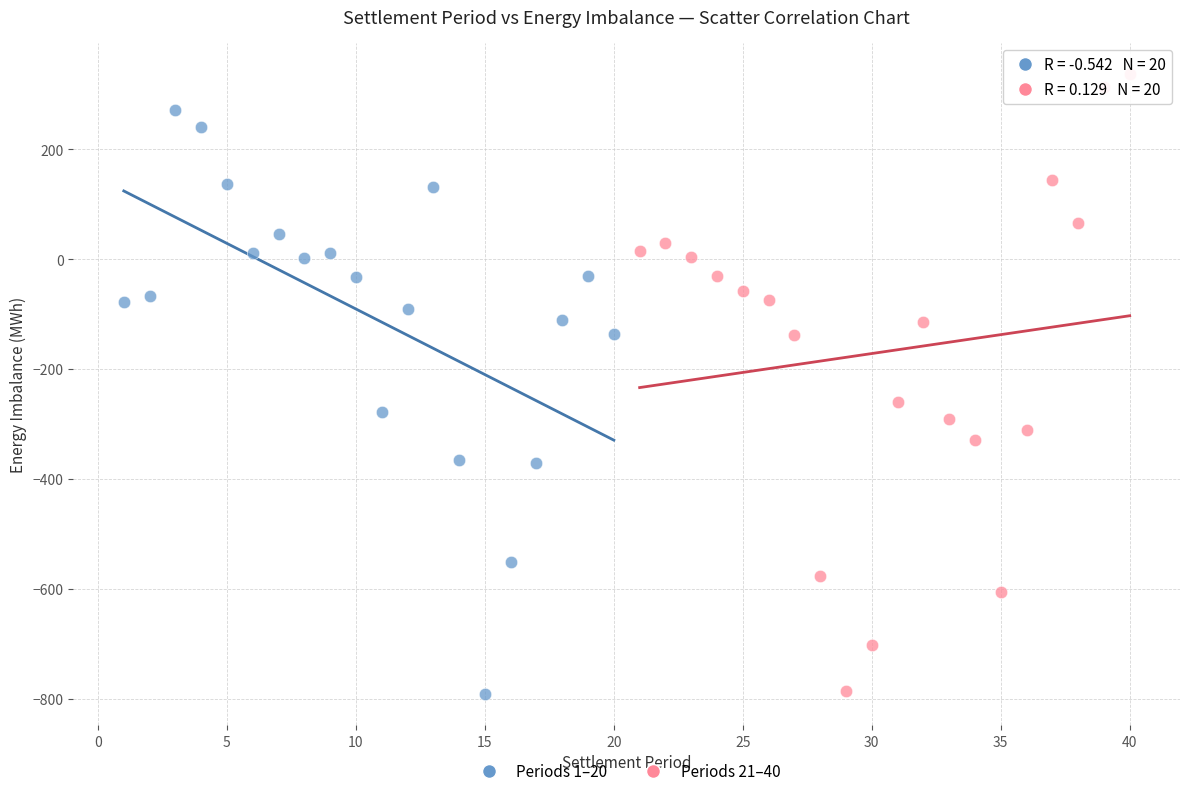

Which series contains the highest Y value?

Periods 21–40